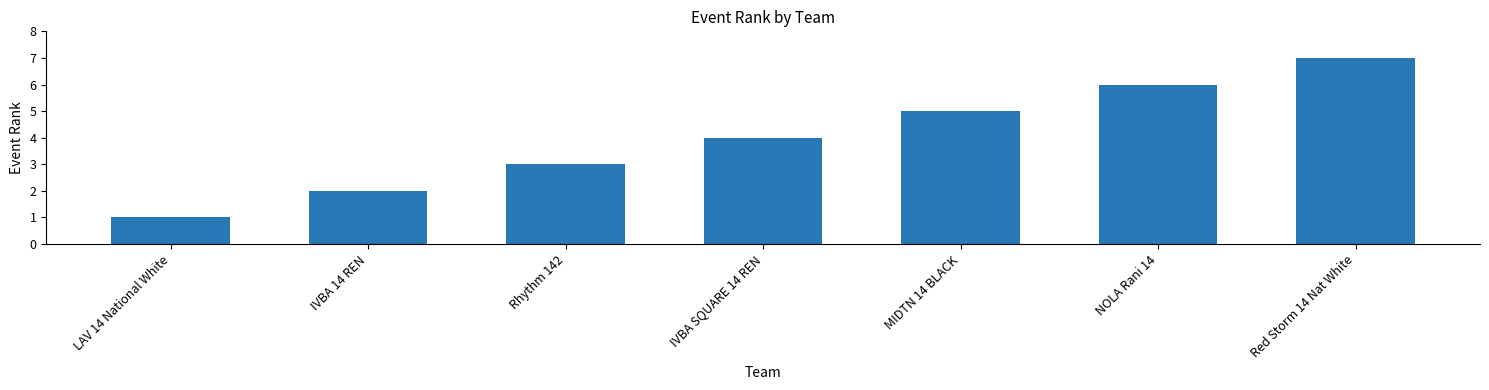

Rank the categories by value from lowest to highest.

LAV 14 National White, IVBA 14 REN, Rhythm 142, IVBA SQUARE 14 REN, MIDTN 14 BLACK, NOLA Rani 14, Red Storm 14 Nat White